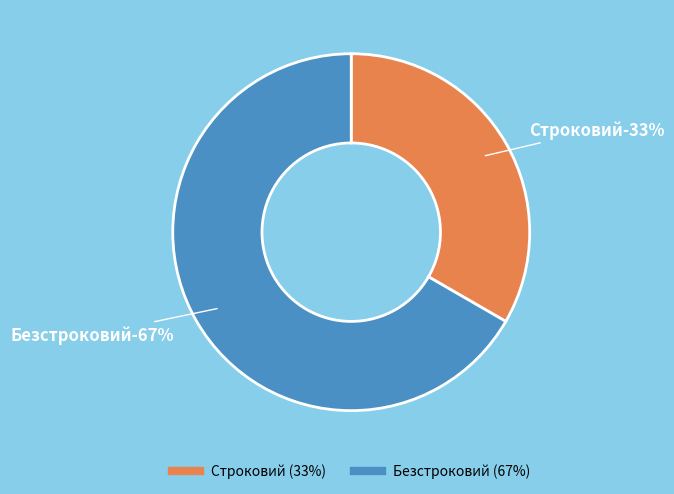

Count the number of slices in the pie.

2